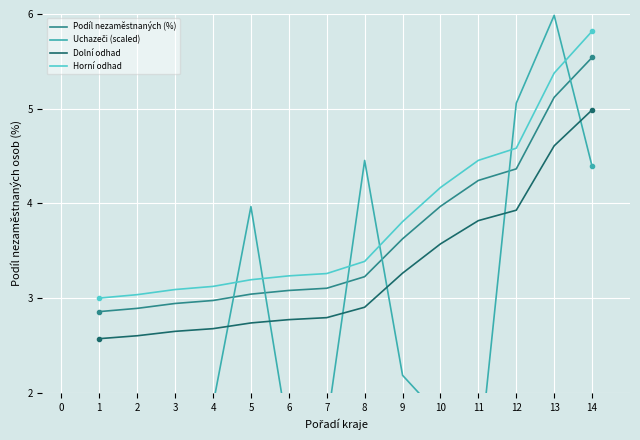

What is the difference between the maximum and minimum values in the Horní odhad series?

2.8